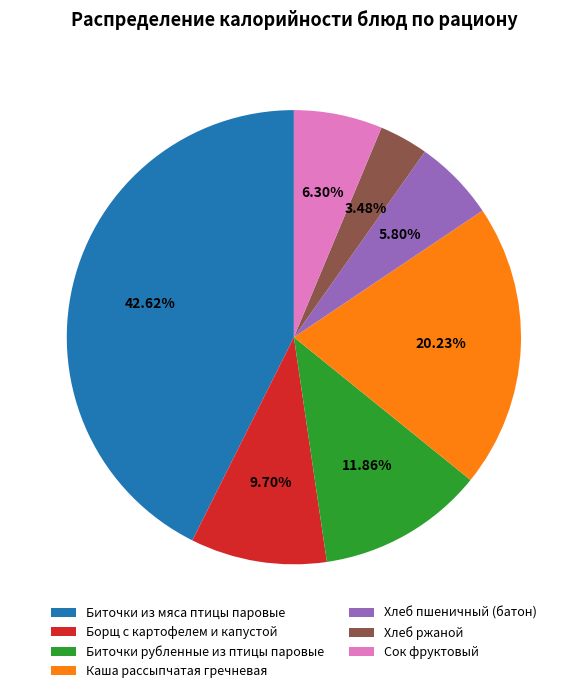

The Хлеб ржаной slice represents 3% of the pie. True or false?

True